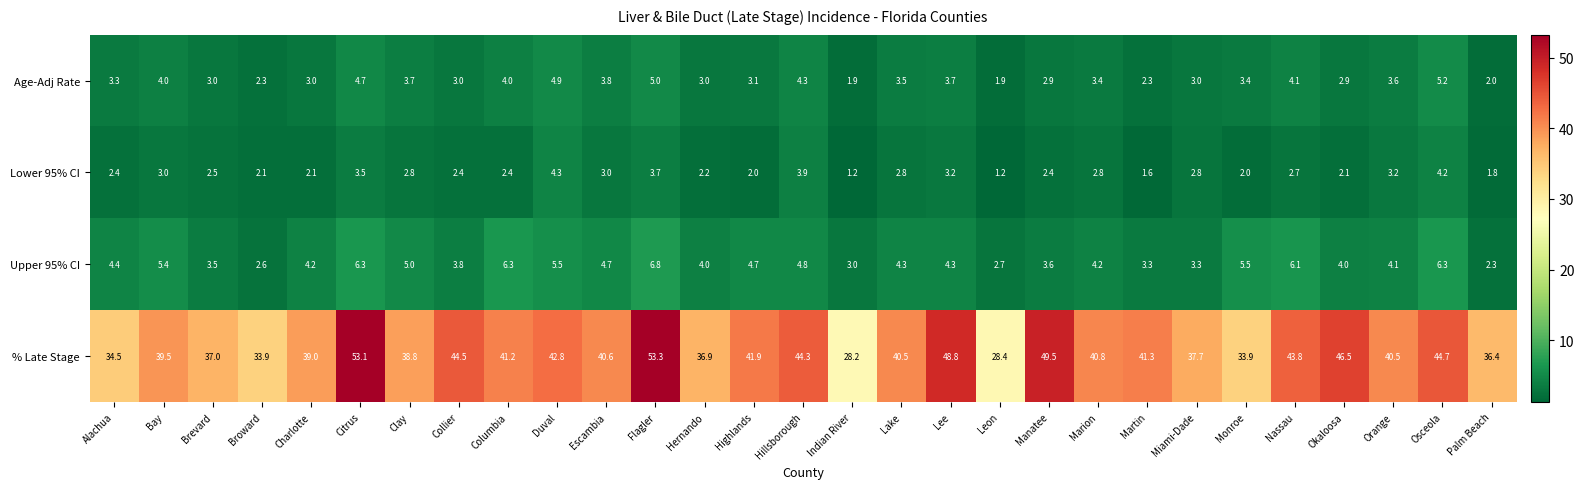

At which label does Upper 95% CI first exceed 4?

Alachua